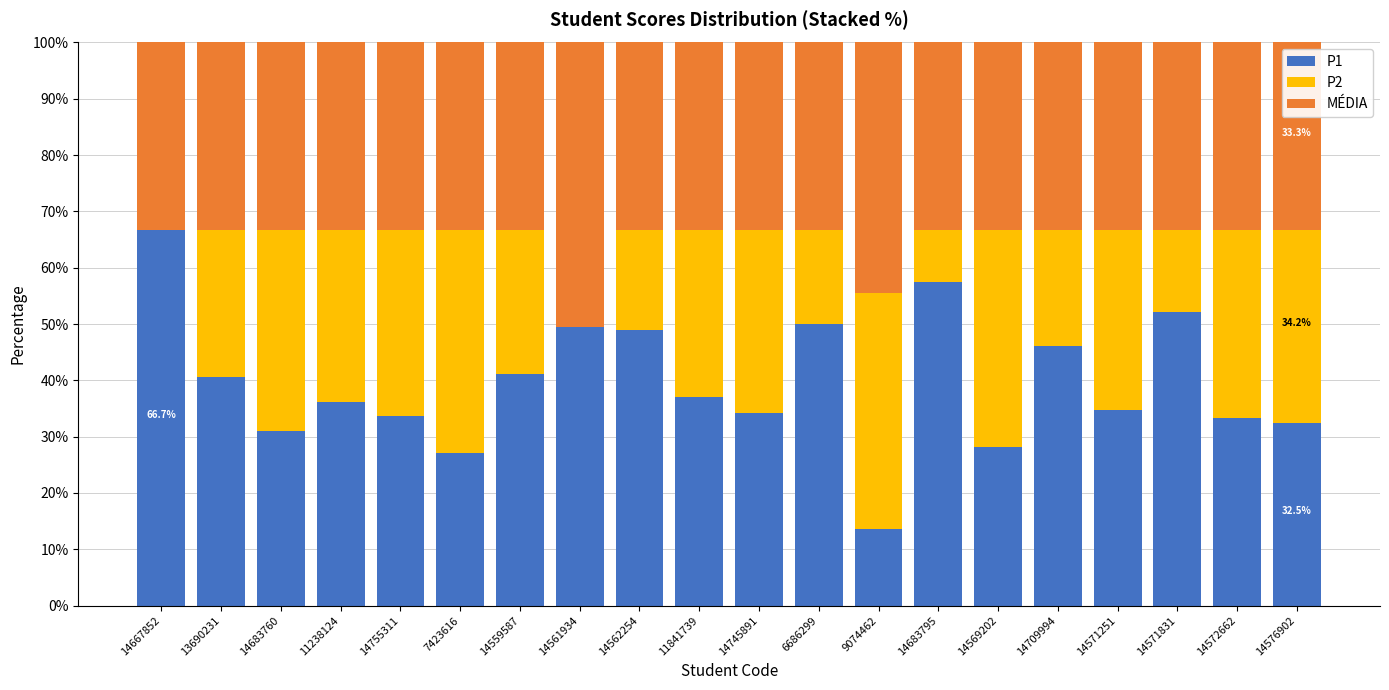

Are the bars grouped side by side (vs. stacked)?

No